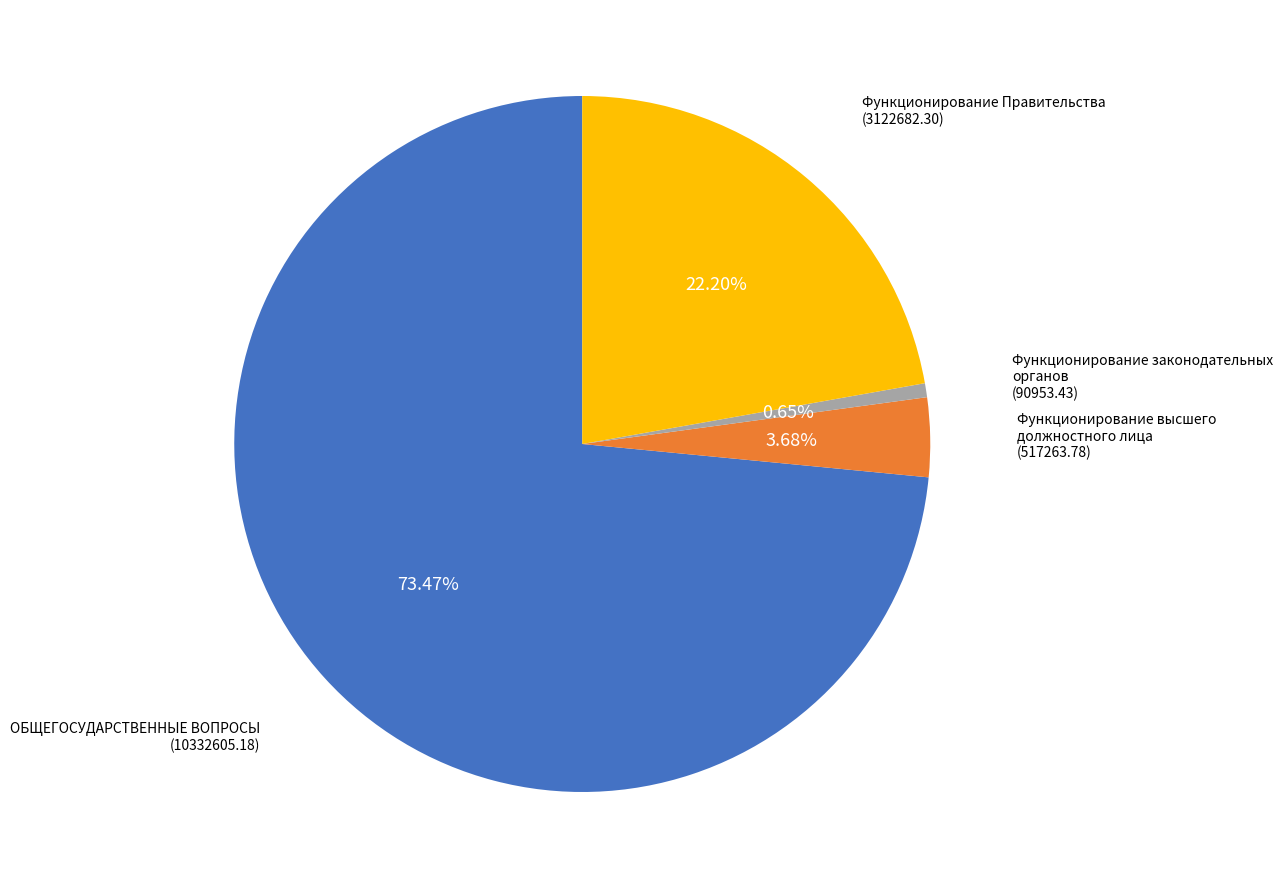

Does any single category account for the majority?

Yes